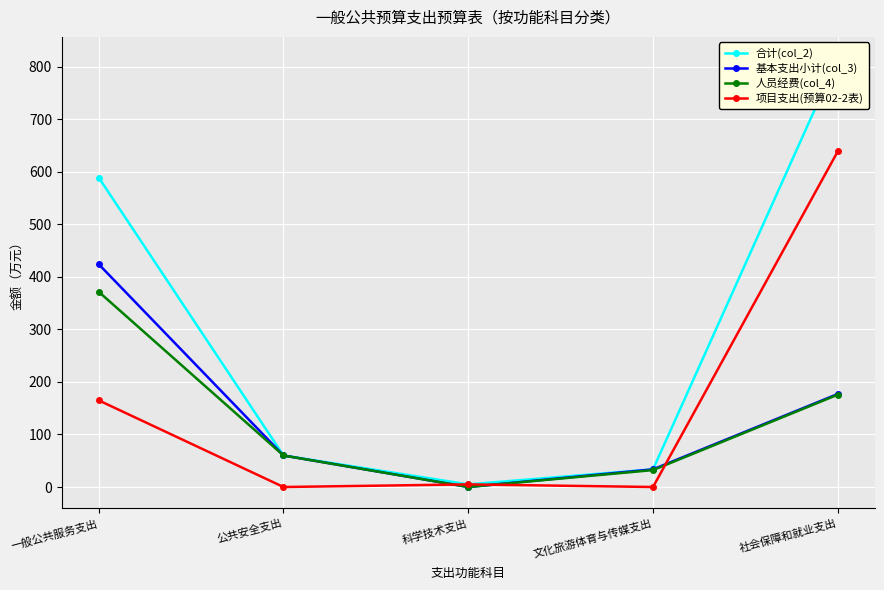

At which category does the chart reach its peak across all series?

社会保障和就业支出